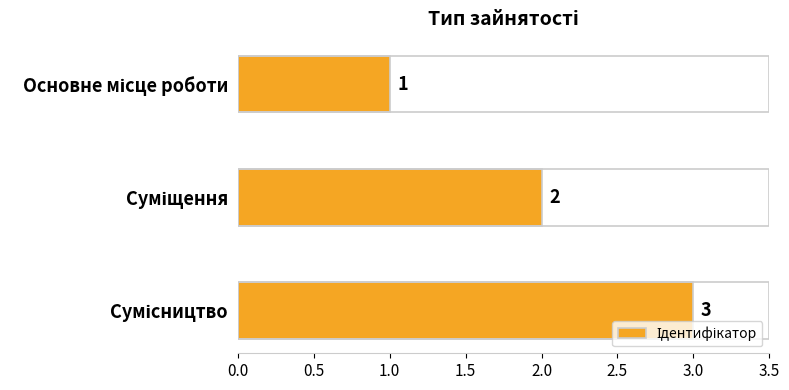

What is the value of the 3rd bar from the top?

3